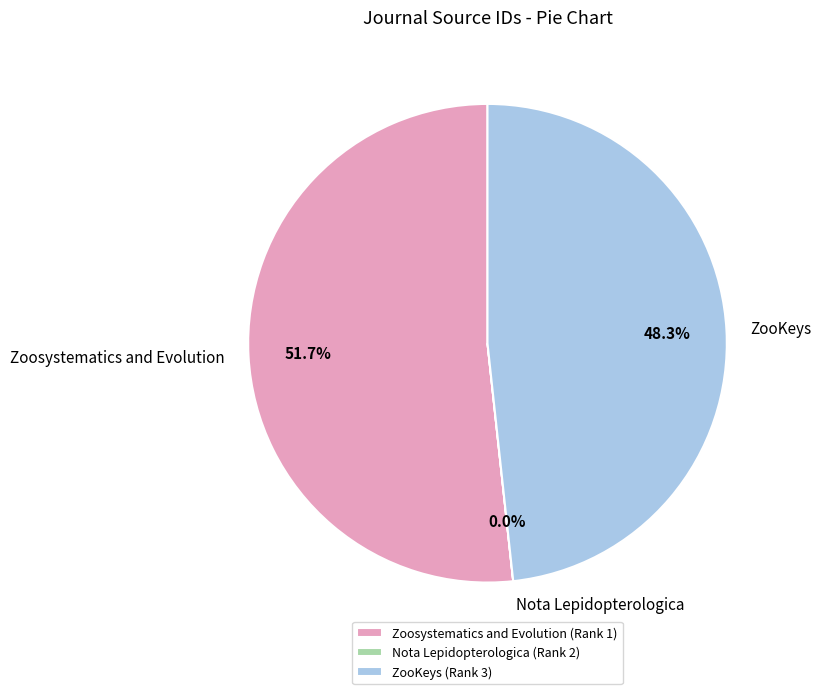

True or false: Zoosystematics and Evolution accounts for 44% of the total.

False